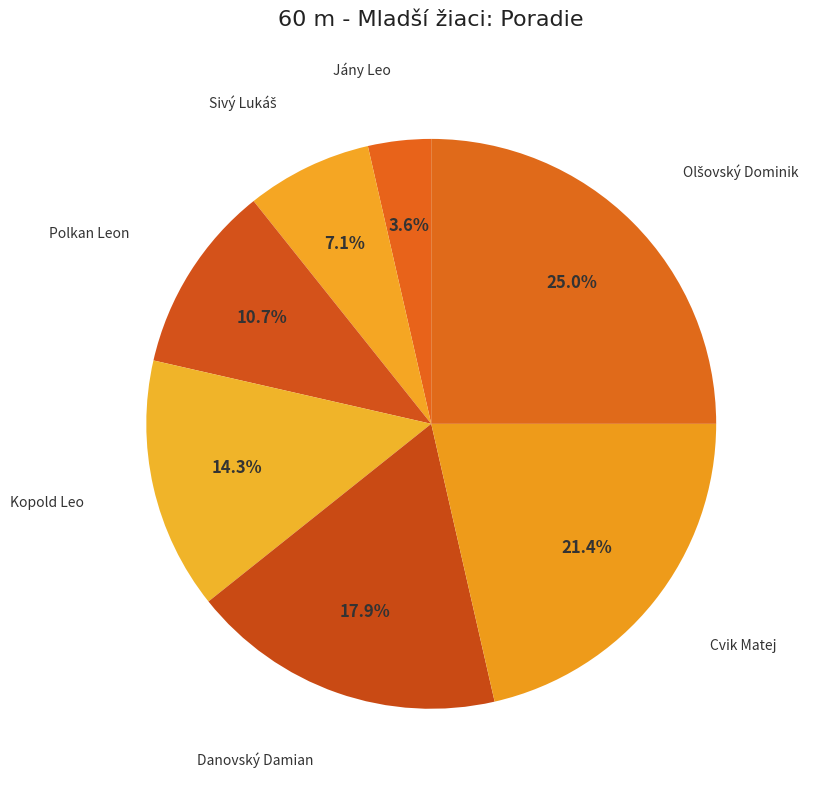

Which category has the biggest portion of the pie?

Olšovský Dominik